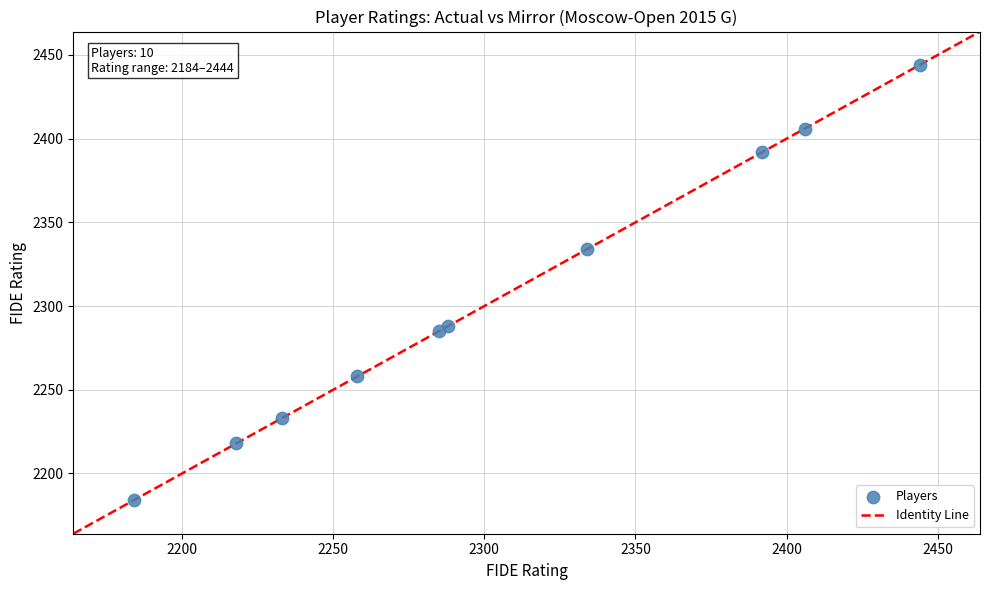

What Y value in the scatter plot is closest to 2314?

2334